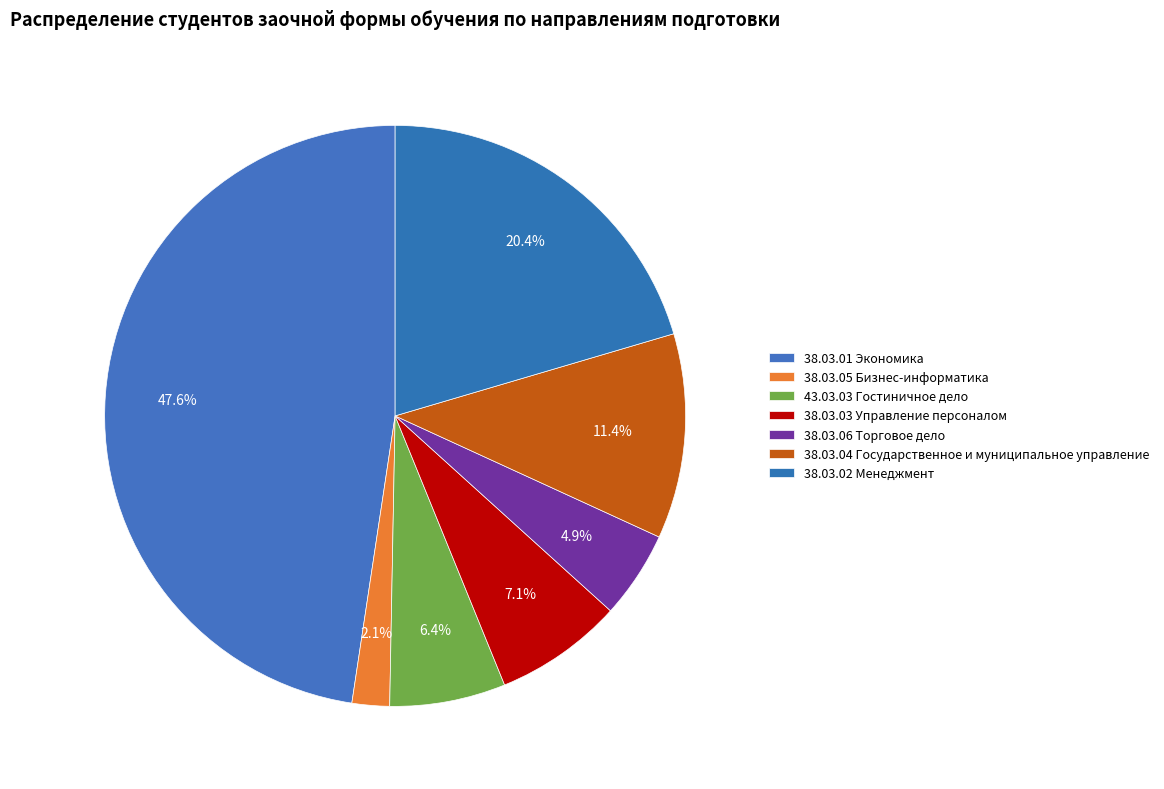

What percentage do 38.03.06 Торговое дело and 38.03.02 Менеджмент together represent?

25.3%